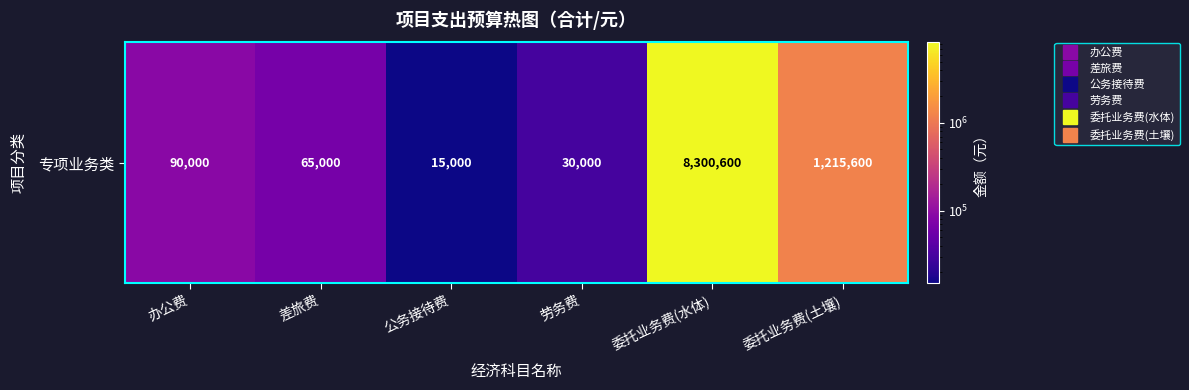

Count the number of values greater than 90000.

2